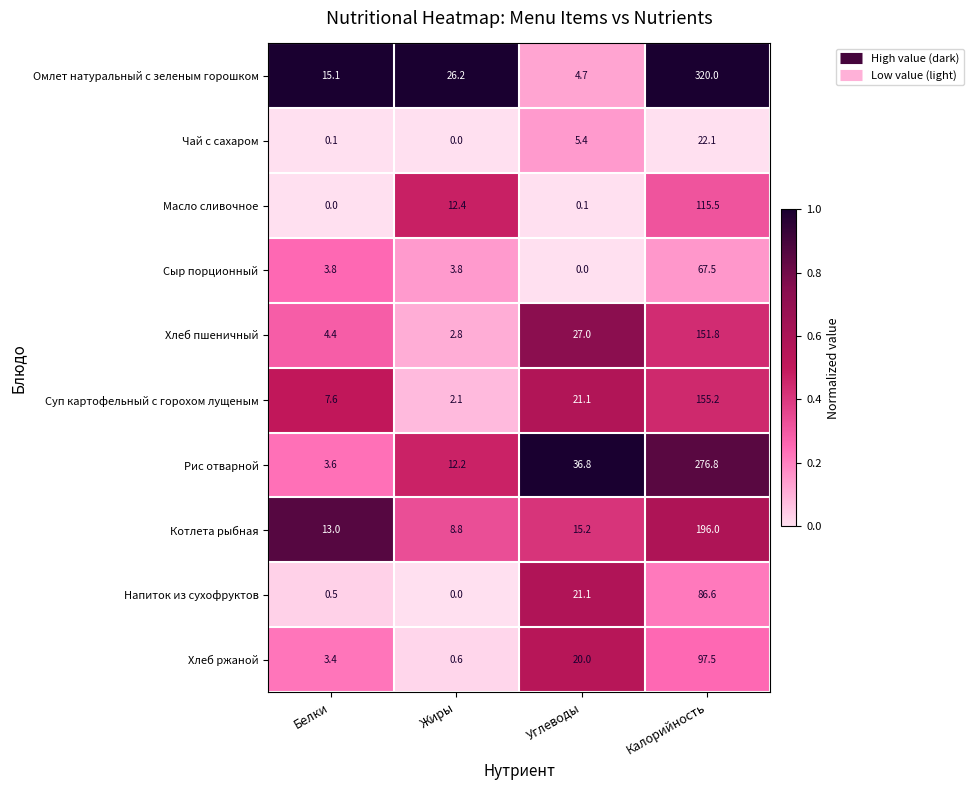

Where is Хлеб ржаной nearest to the value 49?

Углеводы